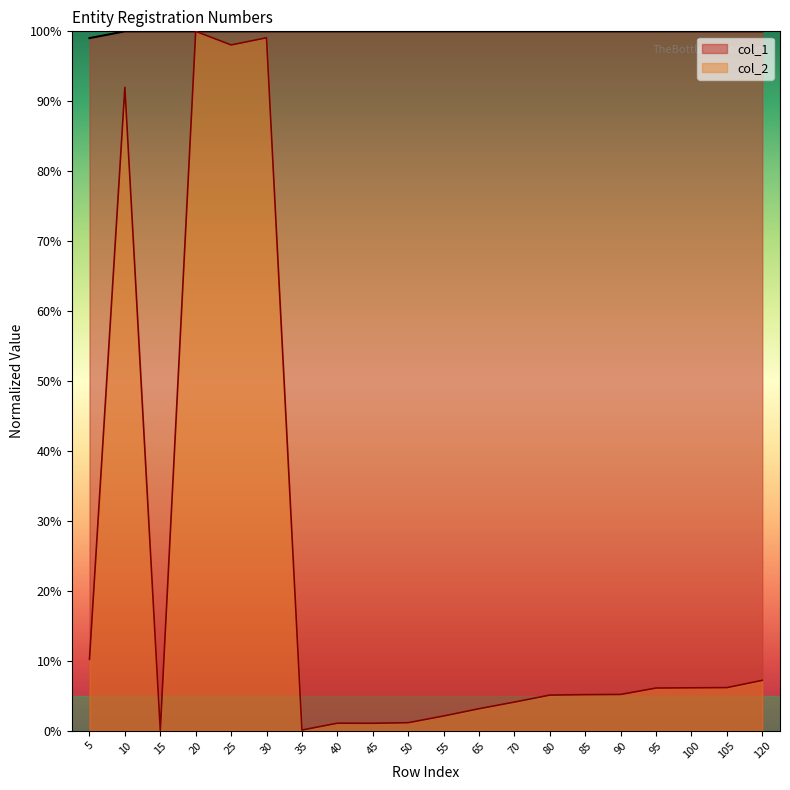

Reading left to right, list all the values displayed in this chart.

col_1: 99.0	100.0	100.0	100.0	100.0	100.0	100.0	100.0	100.0	100.0	100.0	100.0	100.0	100.0	100.0	100.0	100.0	100.0	100.0	100.0
col_2: 10.2	92.0	0.0	100.0	98.1	99.1	0.1	1.1	1.0	1.1	2.1	3.1	4.1	5.1	5.1	5.2	6.1	6.1	6.1	7.2